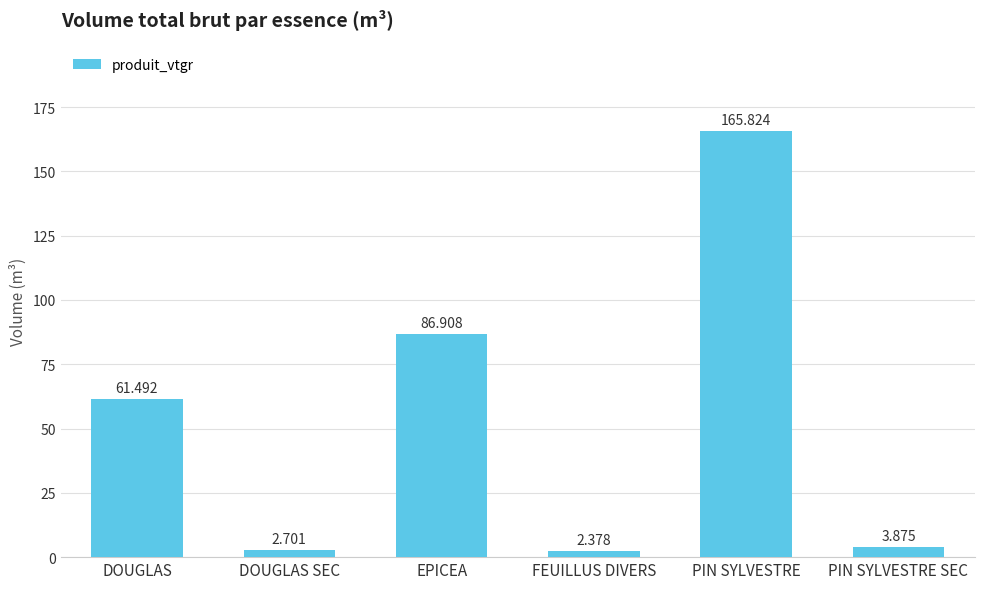

What is the value of the 1st bar from the left?

61.5